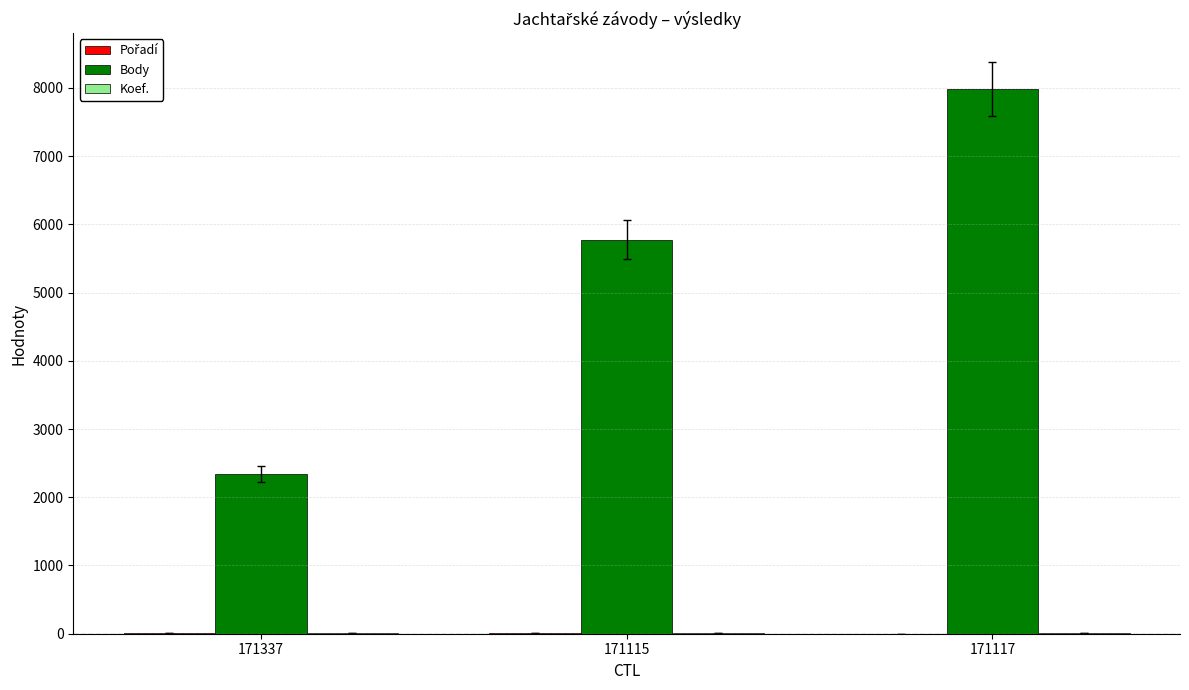

Count the number of categories in the chart.

3